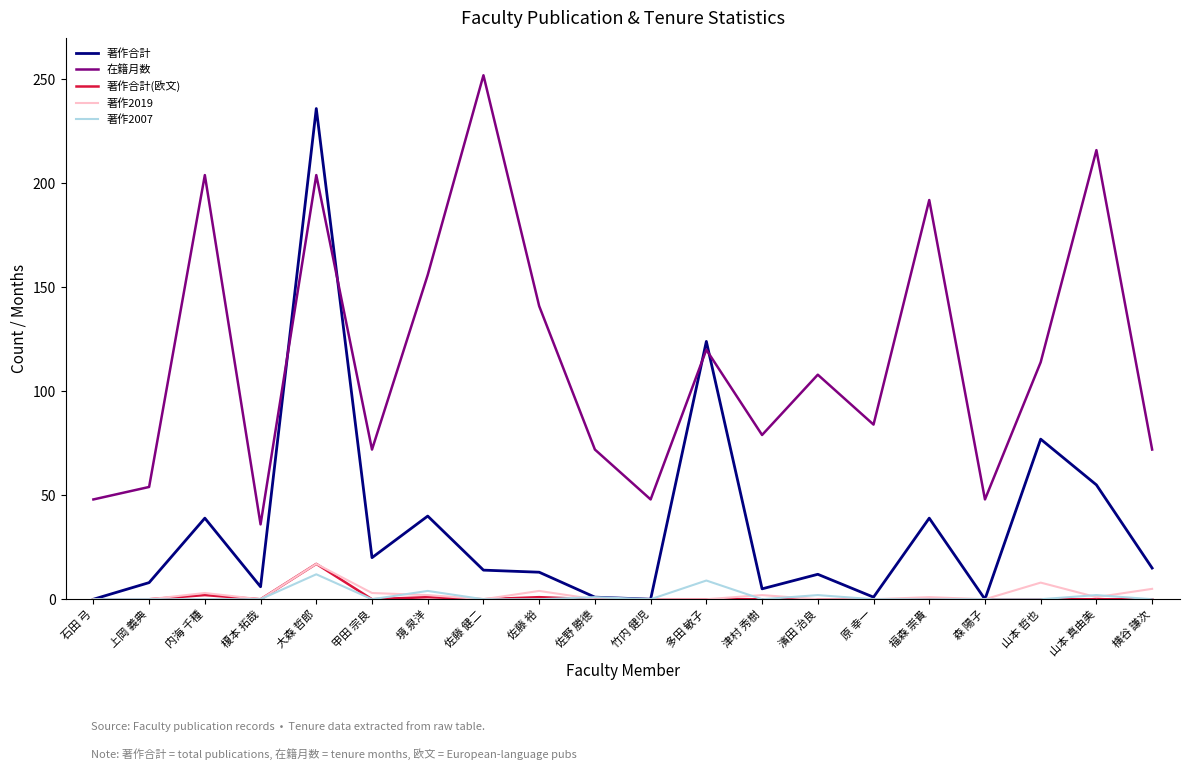

At which category is the sum across all series the highest?

大森 哲郎